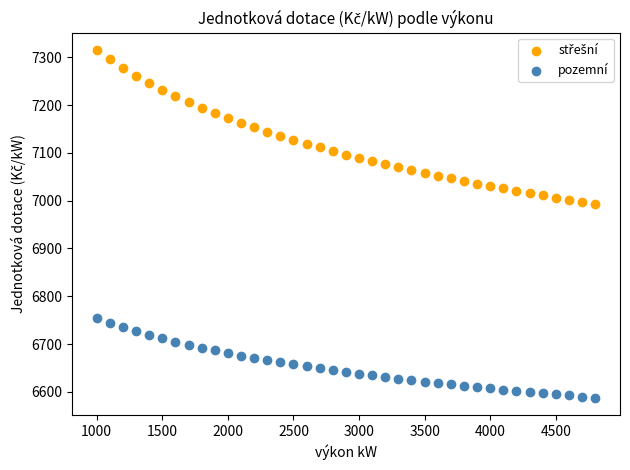

What is the X range (max minus min) for the scatter plot?

3800.0